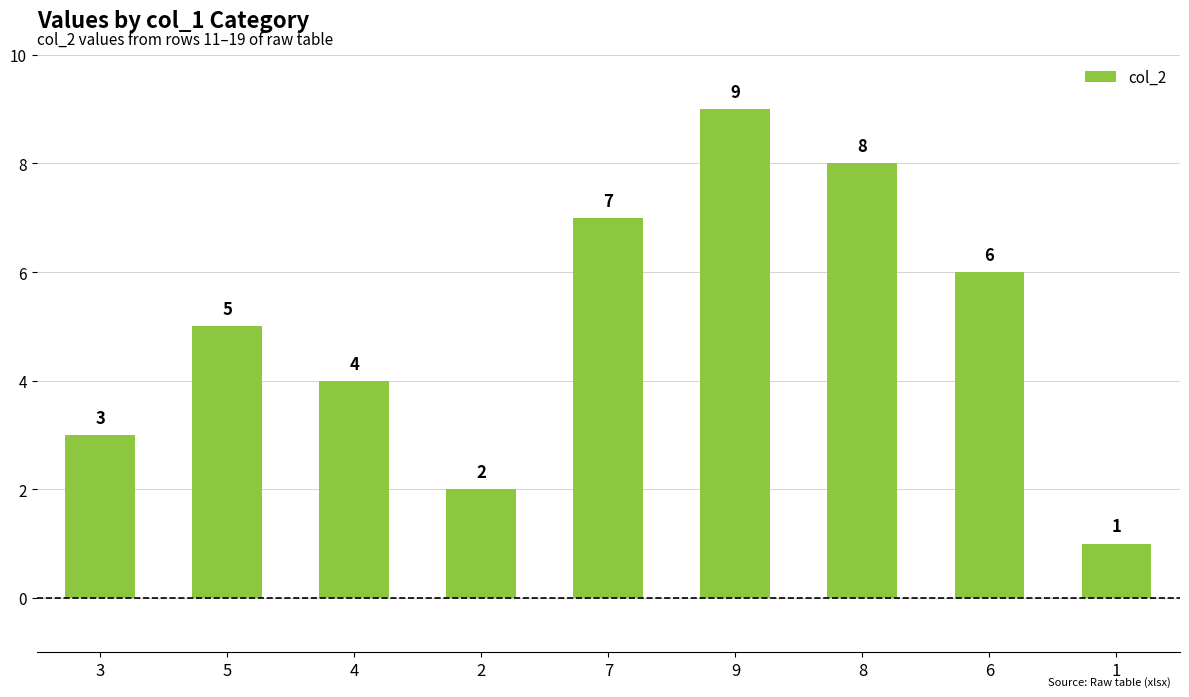

Rank the categories by value from highest to lowest.

9, 8, 7, 6, 5, 4, 3, 2, 1